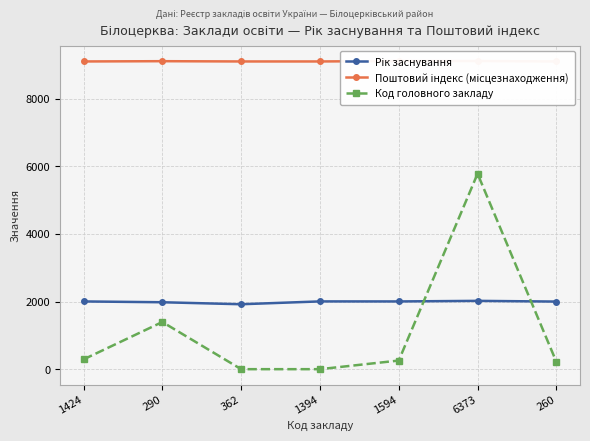

The value of Рік заснування at 1424 is 1077. True or false?

False